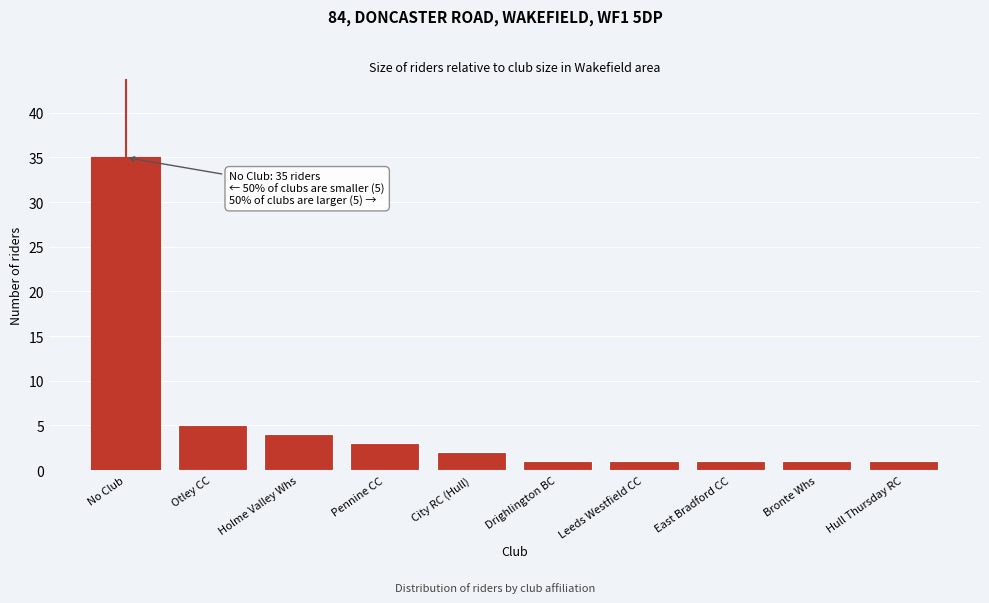

Reading left to right, list all the values displayed in this chart.

35	5	4	3	2	1	1	1	1	1